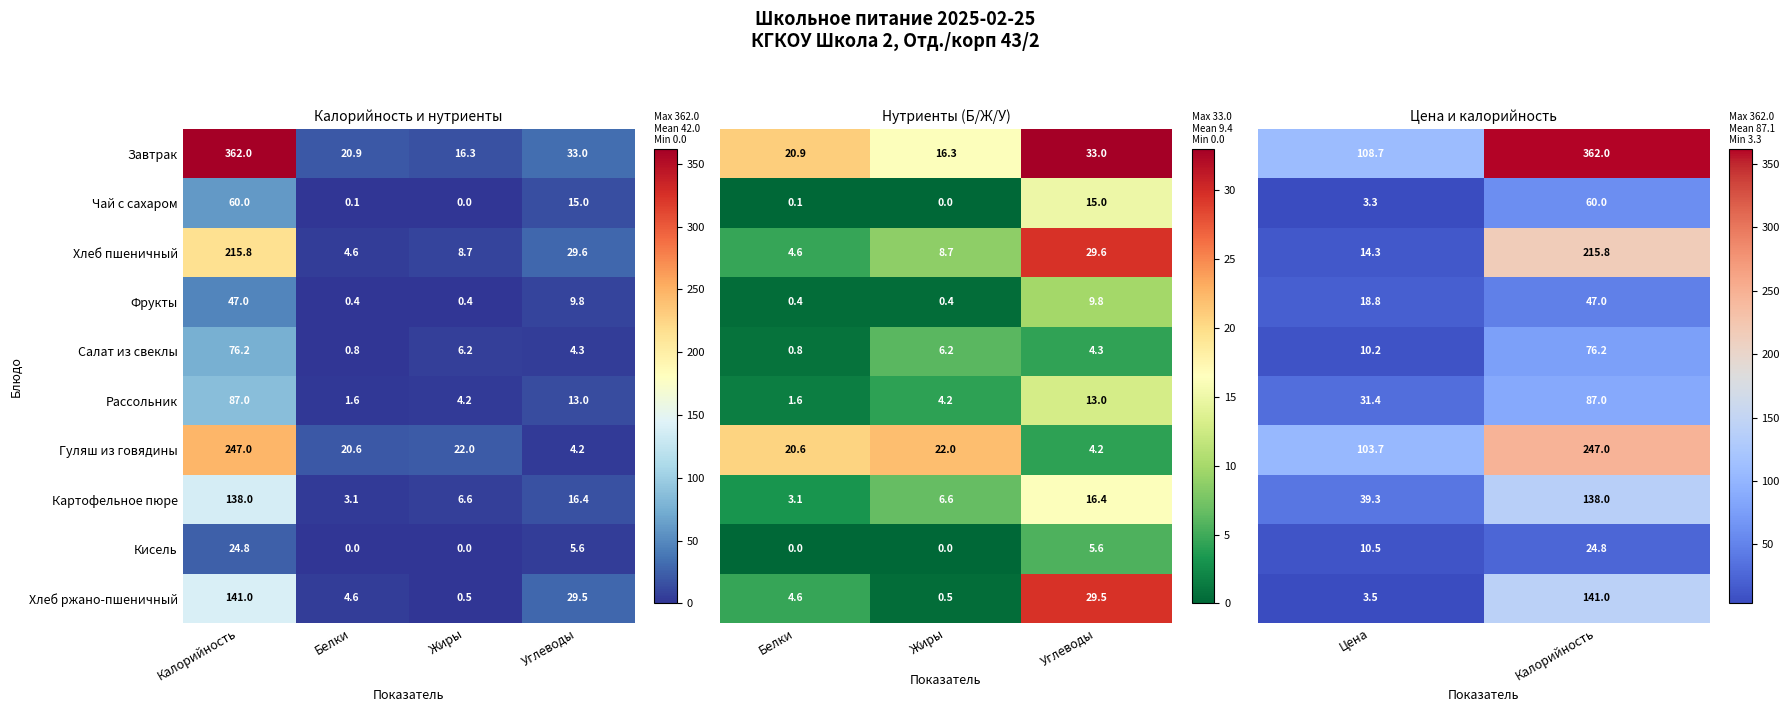

Rank the categories by Хлеб пшеничный value from lowest to highest.

Белки, Жиры, Углеводы, Калорийность